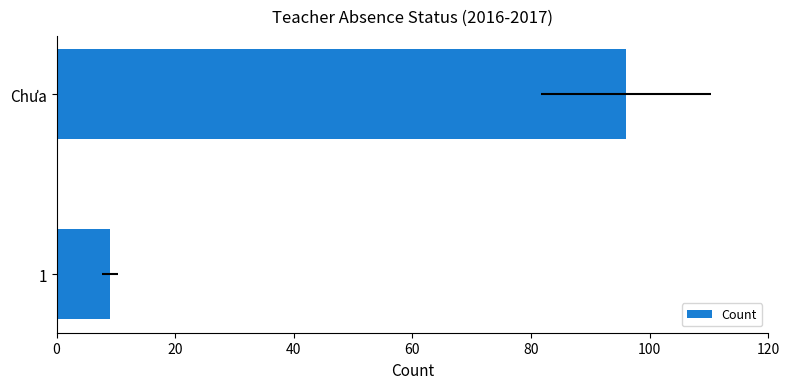

Reading left to right, list all the values displayed in this chart.

9	96